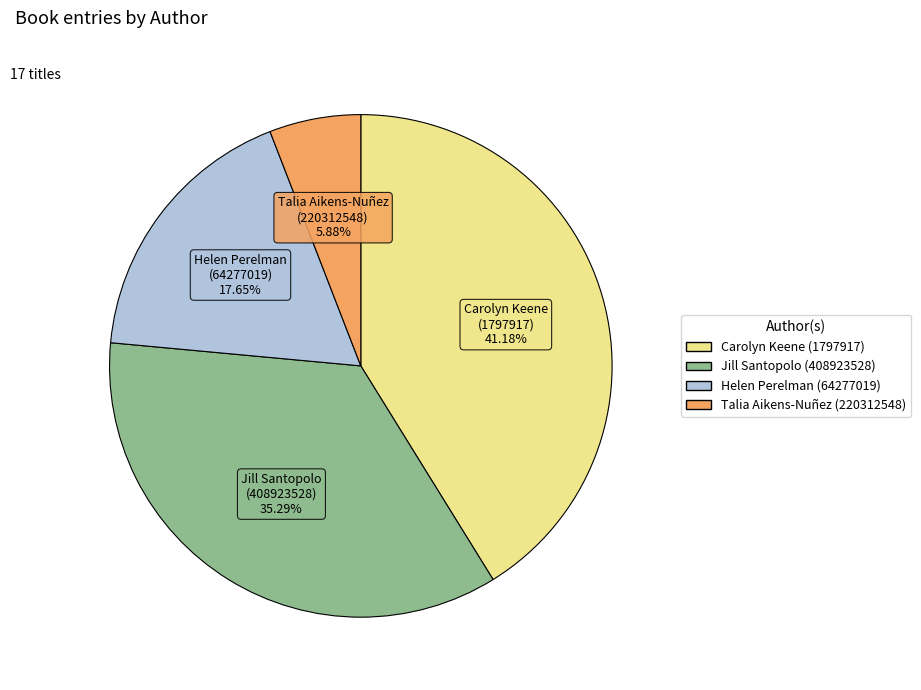

To the nearest percent, what portion does Jill Santopolo (408923528) represent?

35%